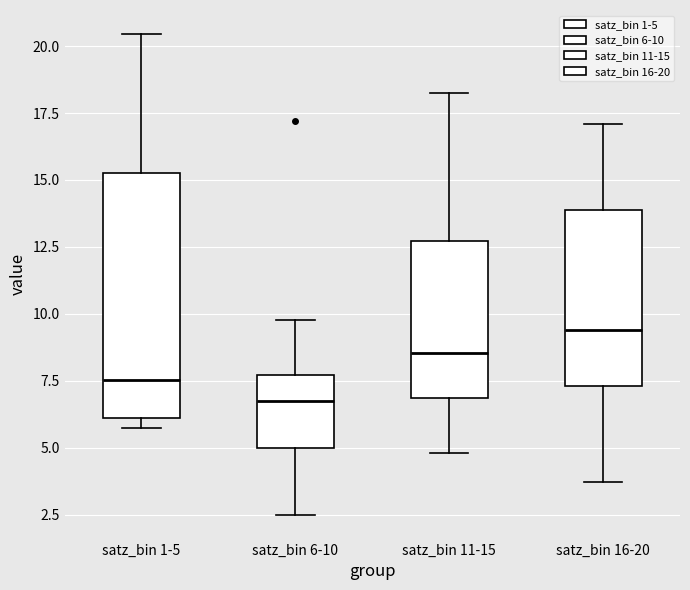

Reading left to right, read every box against the y-axis: the position of its median line, the range the box covers, and the ends of its whiskers. The values are not printed on the chart, so give them approximately, as read against the axis.

satz_bin 1-5: median 7.5, box 6.0 to 15.5, whiskers 5.5 to 20.5
satz_bin 6-10: median 6.5, box 5.0 to 7.5, whiskers 2.5 to 10.0
satz_bin 11-15: median 8.5, box 7.0 to 12.5, whiskers 5.0 to 18.5
satz_bin 16-20: median 9.5, box 7.5 to 14.0, whiskers 3.5 to 17.0